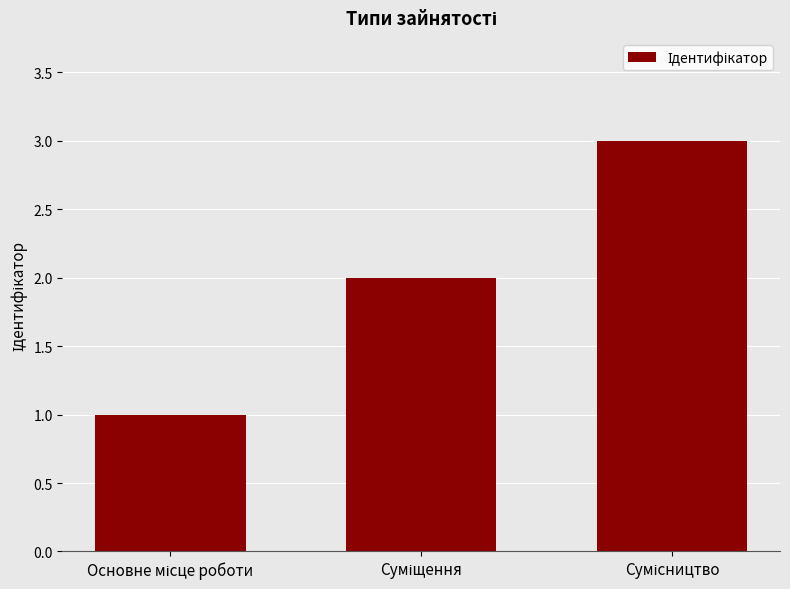

What is the greatest value displayed?

3